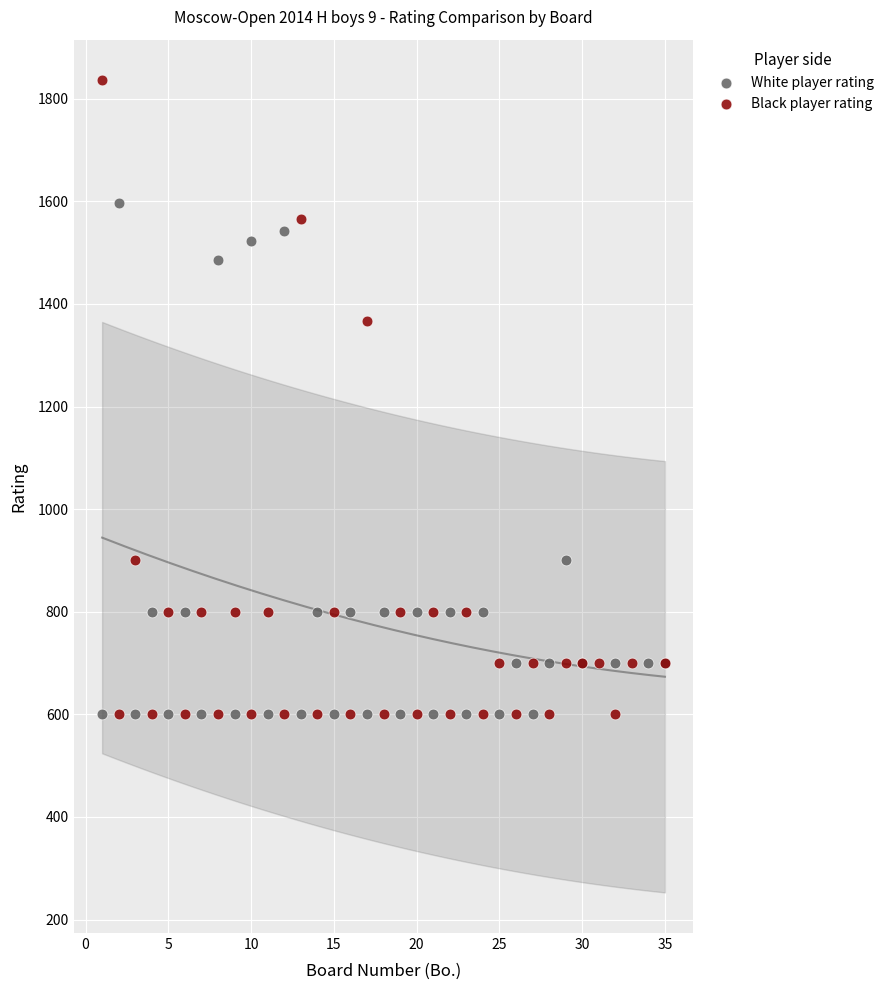

Which series contains the highest Y value?

Black player rating